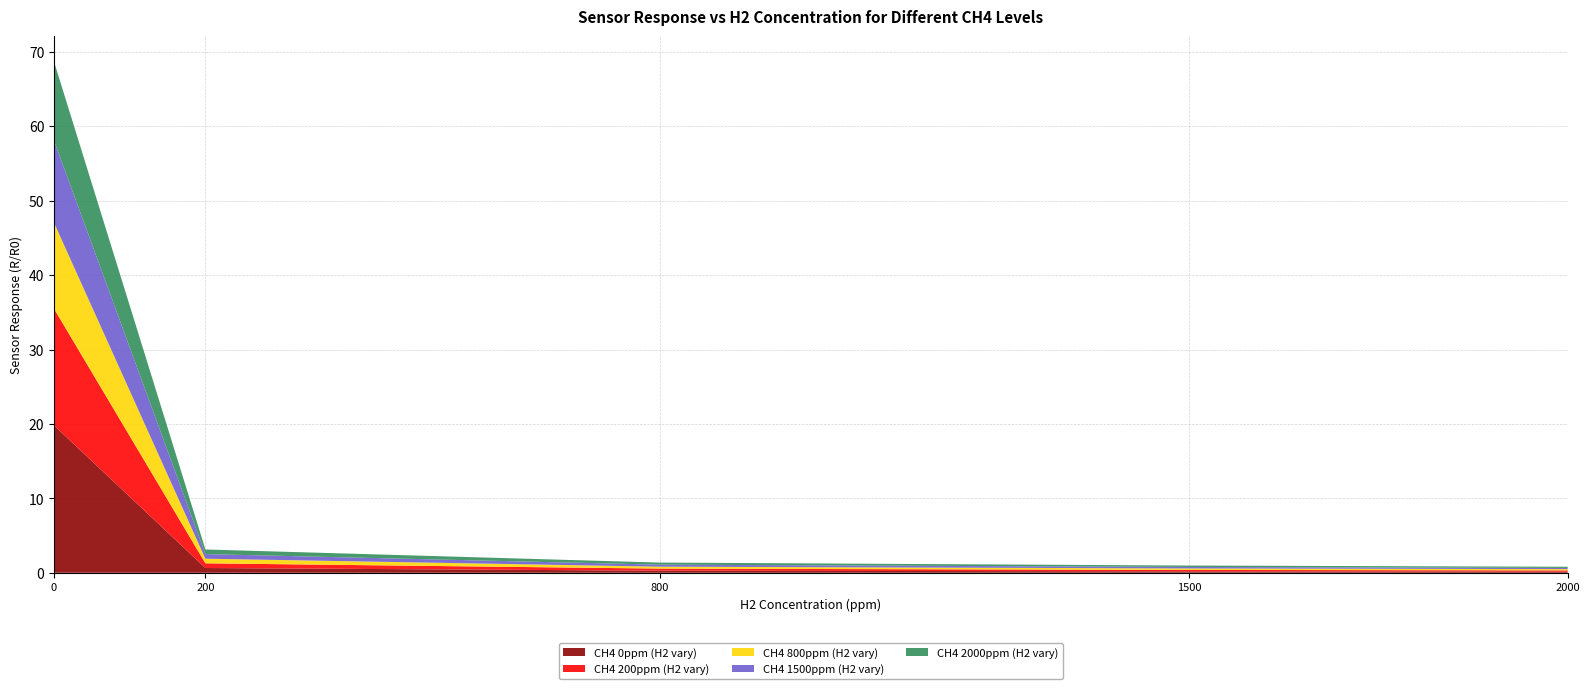

Reading left to right, extract all data points from this chart.

CH4 0ppm (H2 vary): 19.8	0.6	0.3	0.2	0.2
CH4 200ppm (H2 vary): 15.7	0.6	0.3	0.2	0.2
CH4 800ppm (H2 vary): 11.6	0.6	0.3	0.2	0.2
CH4 1500ppm (H2 vary): 11.0	0.6	0.3	0.2	0.2
CH4 2000ppm (H2 vary): 10.6	0.6	0.3	0.2	0.2